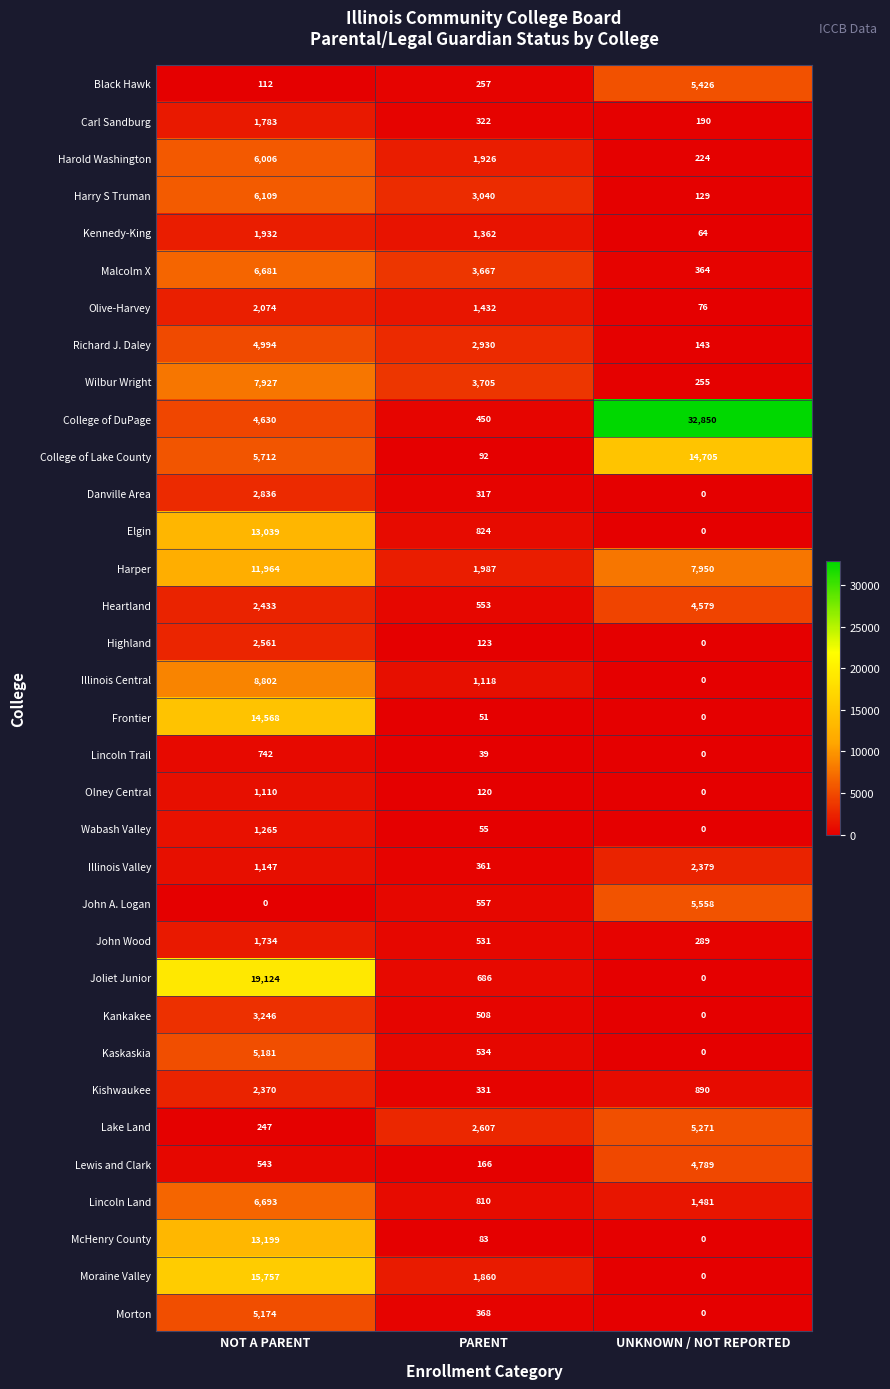

Which series has the widest spread of values?

College of DuPage